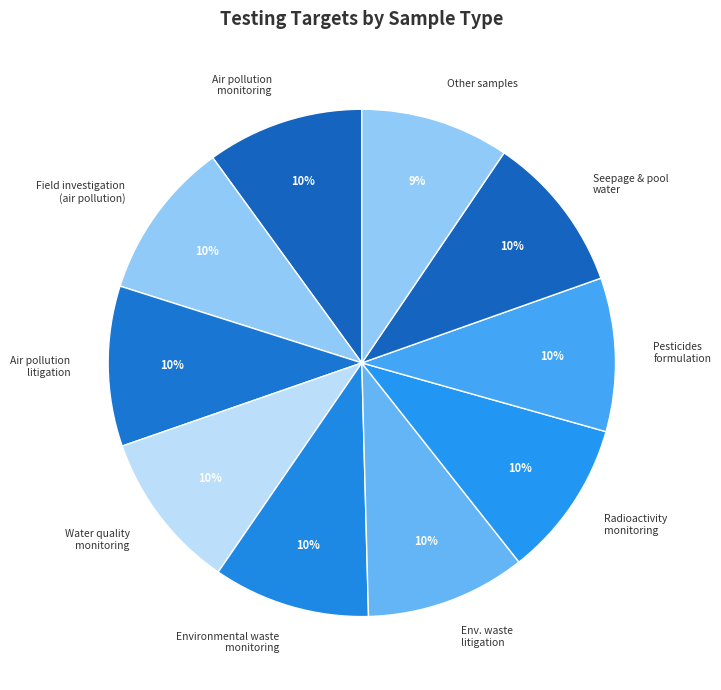

Is there any slice that represents more than half of the pie?

No